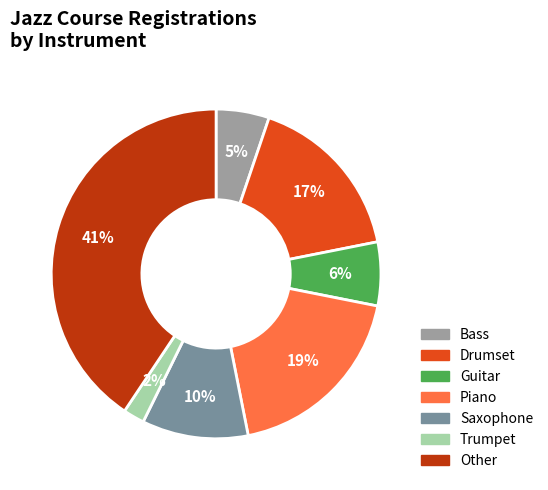

To the nearest percent, what is the average slice percentage?

14%